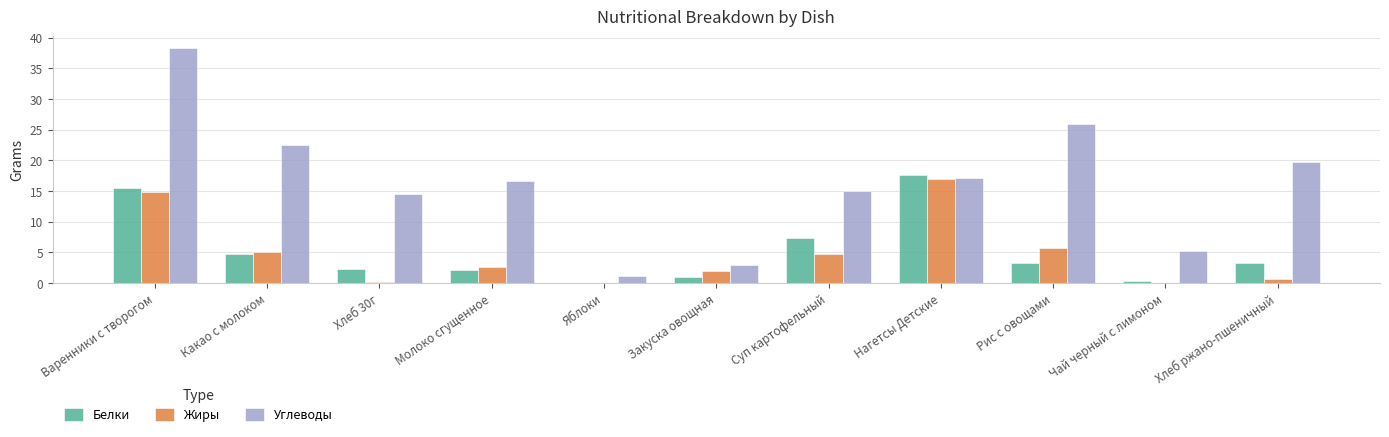

Where is Белки nearest to the value 8?

Суп картофельный